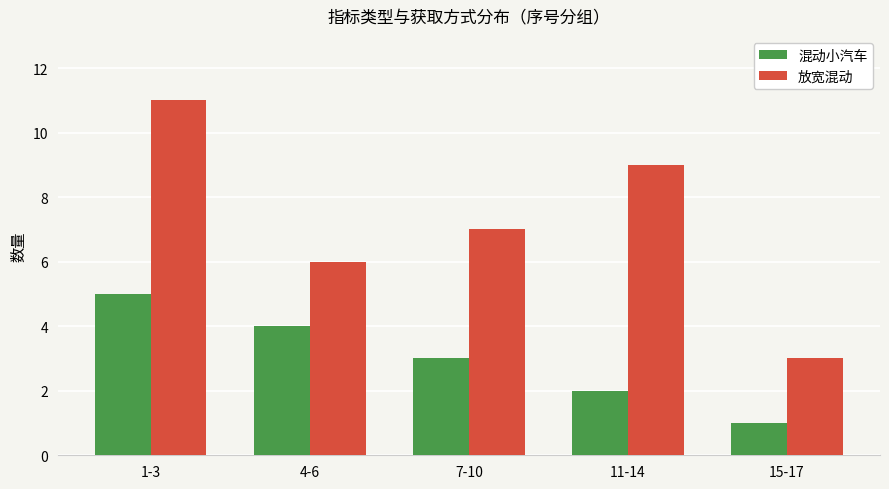

What are all the series names shown in the legend?

混动小汽车, 放宽混动